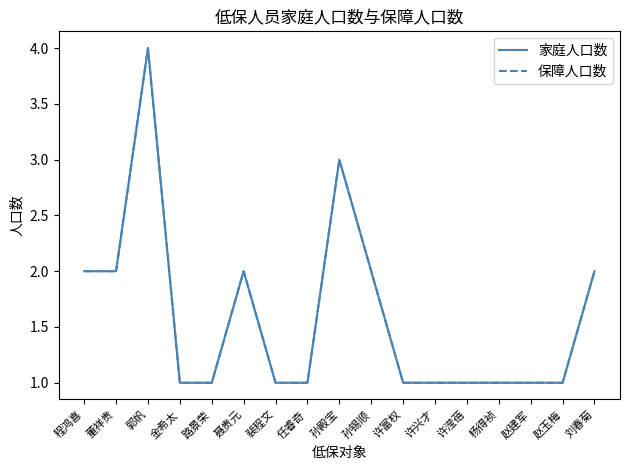

Does the chart display data point markers on the line(s)?

No